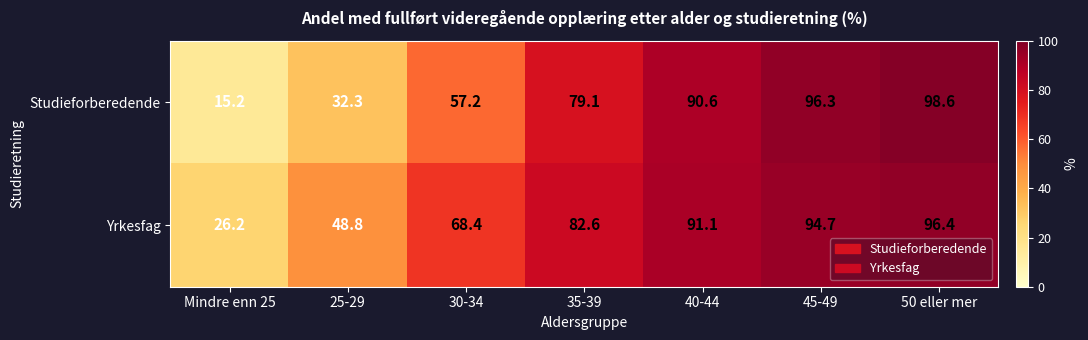

Rank the series by their maximum value, from lowest to highest.

Yrkesfag, Studieforberedende